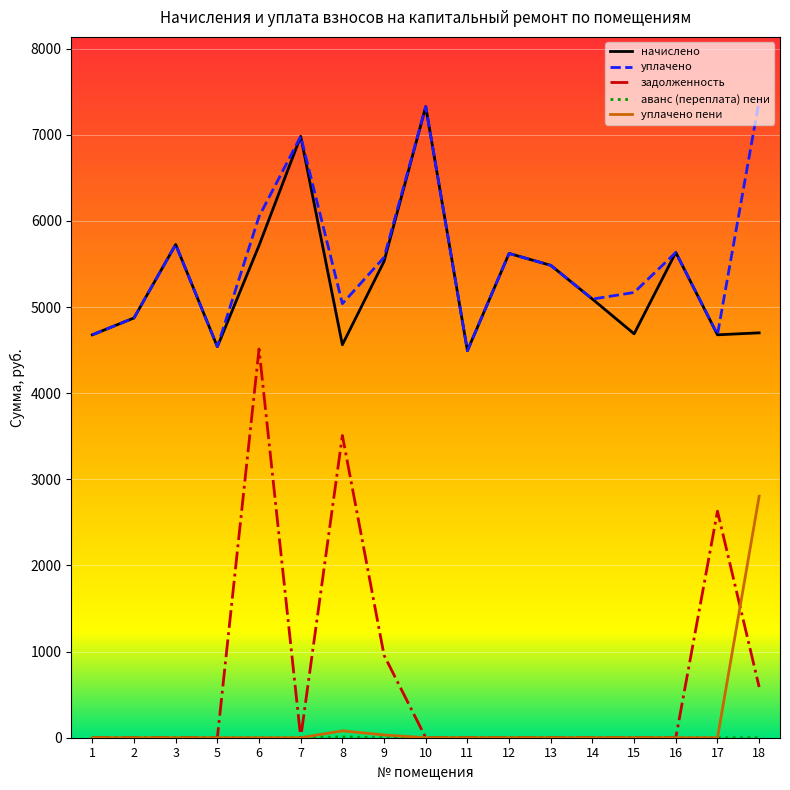

At which category is the sum across all series the highest?

6